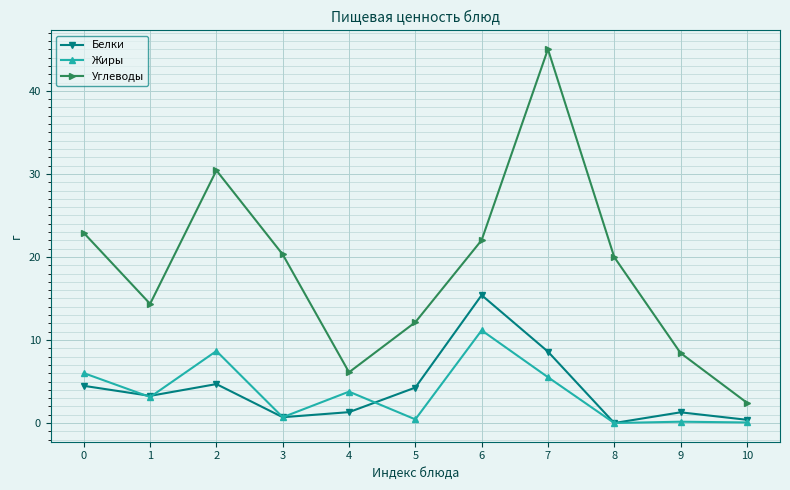

What is the difference between the highest and lowest values at 2?

25.7